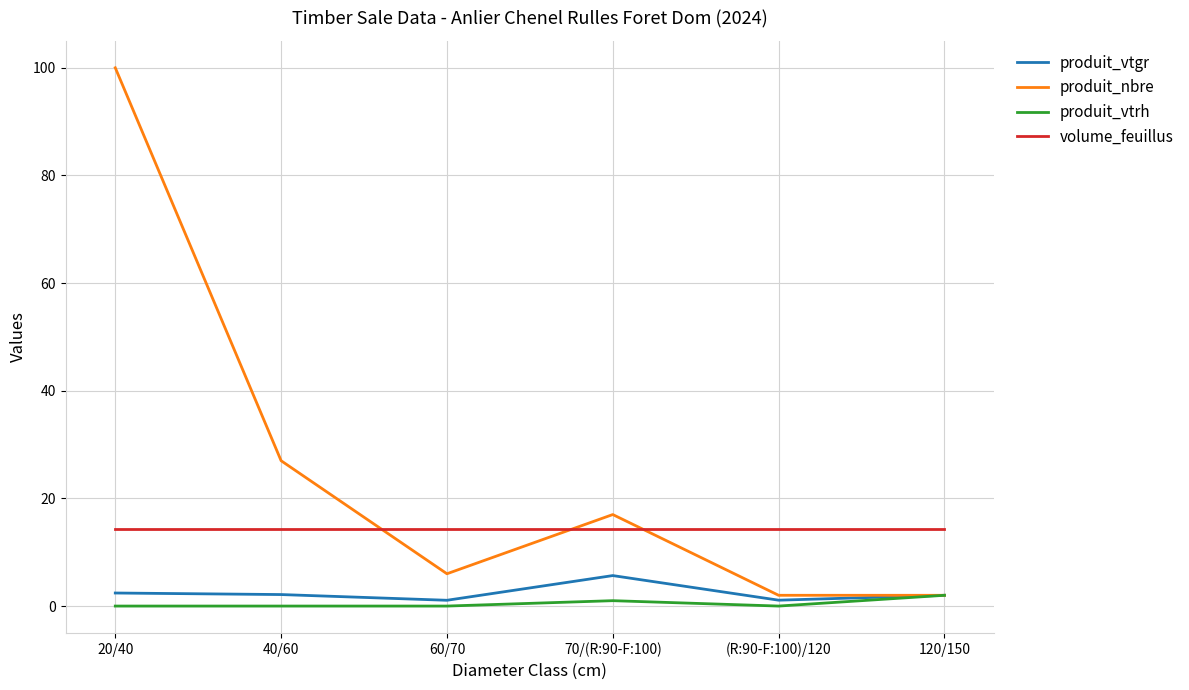

True or false: produit_nbre has more than 1 points higher than both neighbors.

False